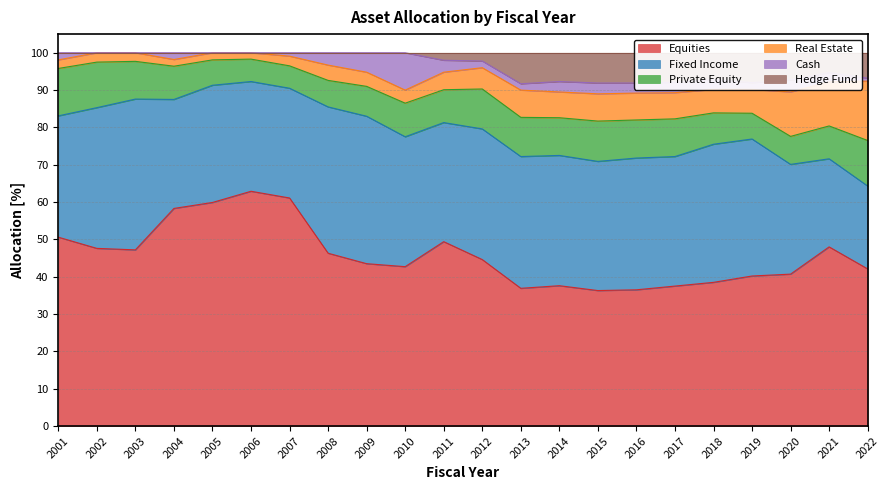

Rank the series at 2010 from highest to lowest value.

Equities, Fixed Income, Cash, Private Equity, Real Estate, Hedge Fund